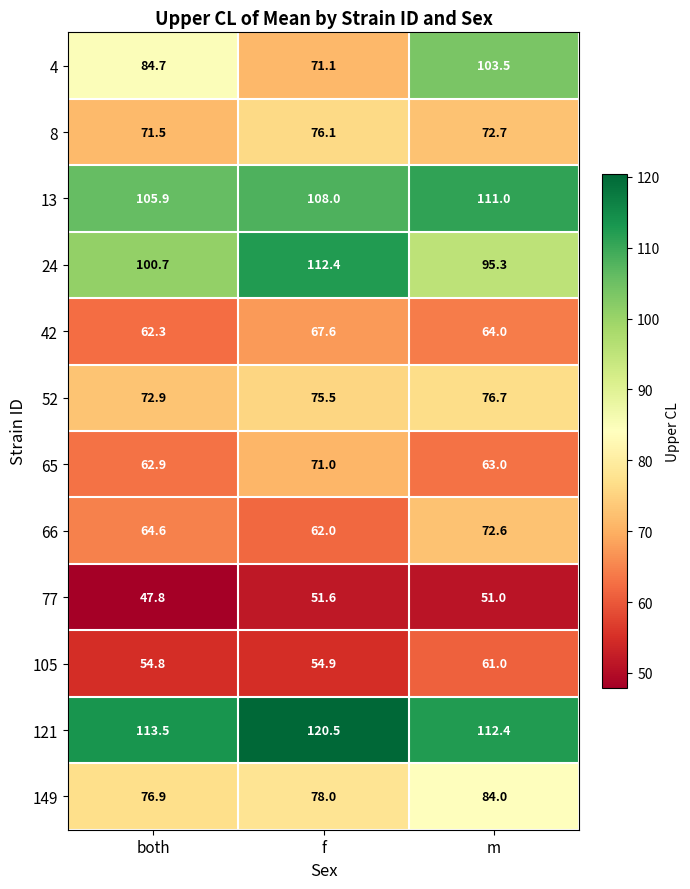

What is the difference between the maximum and minimum values in the 42 series?

5.3